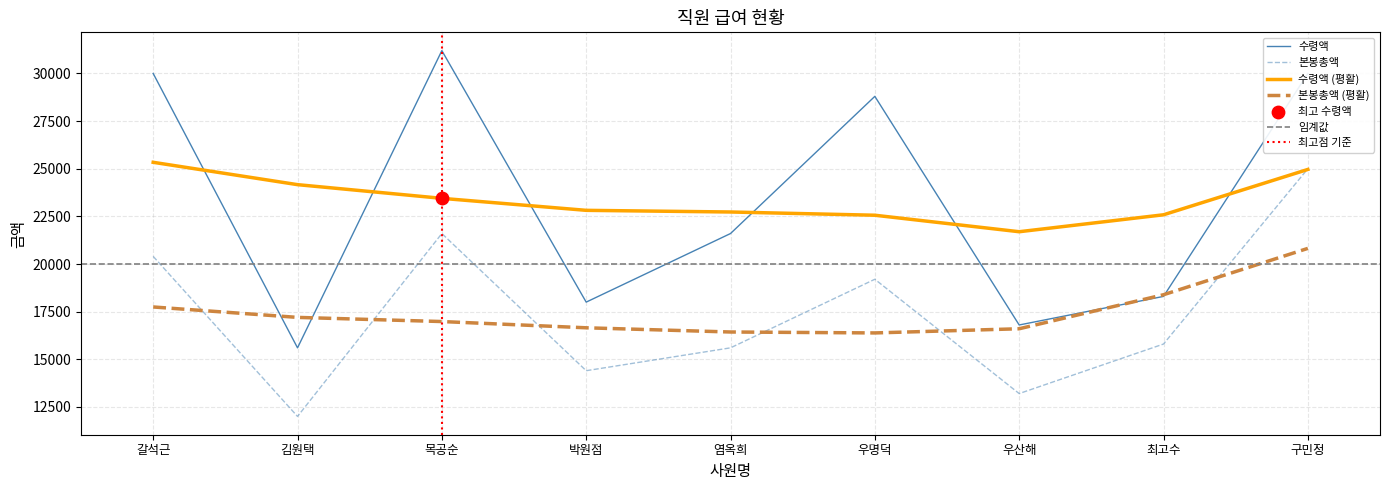

Which series reaches the minimum Y coordinate?

본봉총액